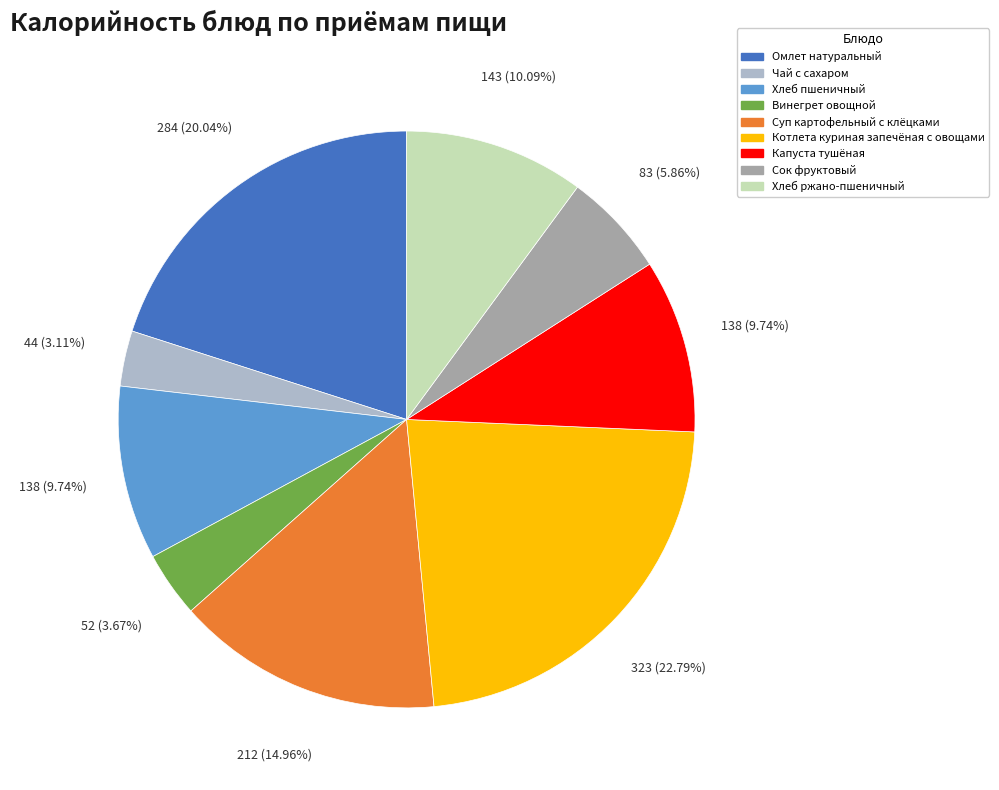

What is the largest slice in the pie chart?

Котлета куриная запечёная с овощами